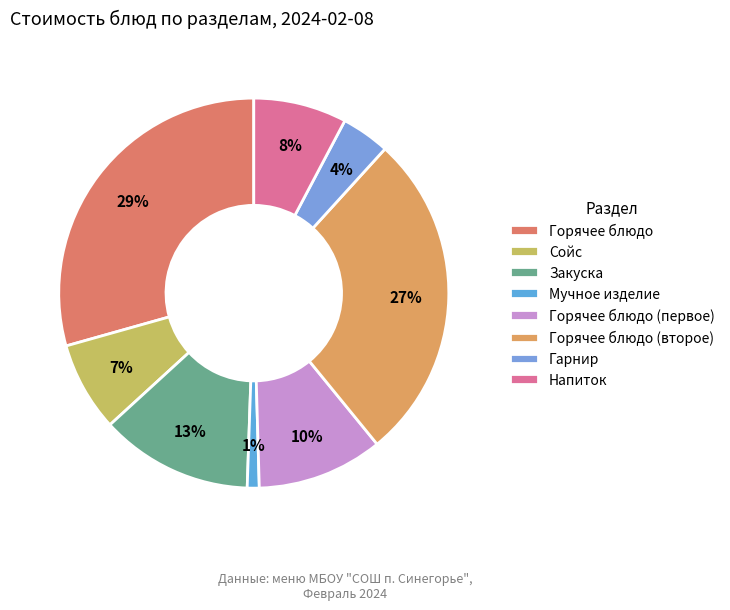

To the nearest percent, what is the difference between the Мучное изделие and Напиток slice percentages?

7%